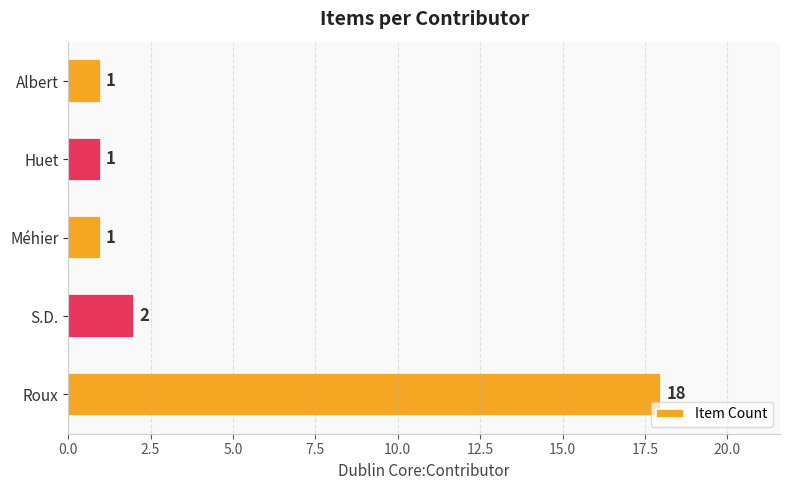

What is the sum of the values at S.D. and Roux?

20